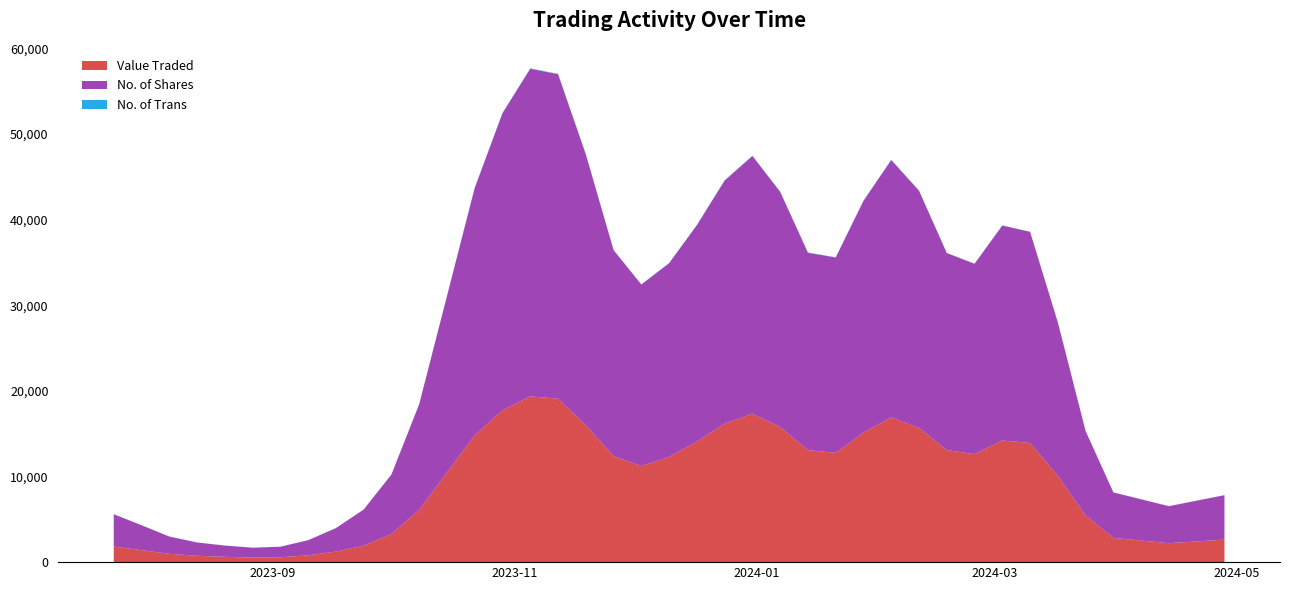

What is the highest value of the Value Traded series?

19366.1